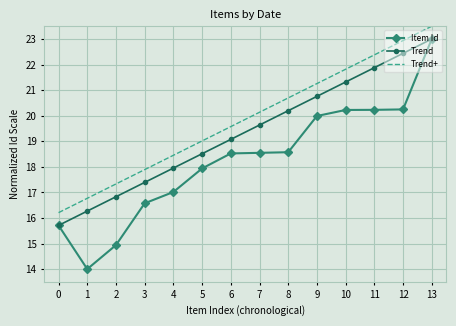

Rank the series by their average value, from highest to lowest.

Trend+, Trend, Item Id